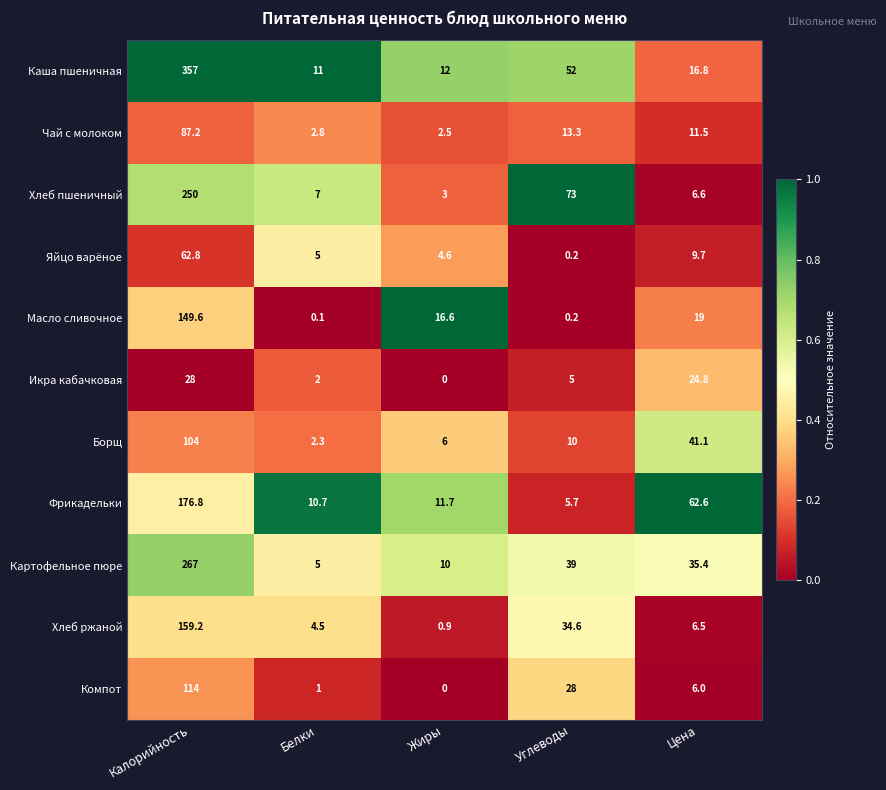

What is the sum of all Масло сливочное values?

185.5